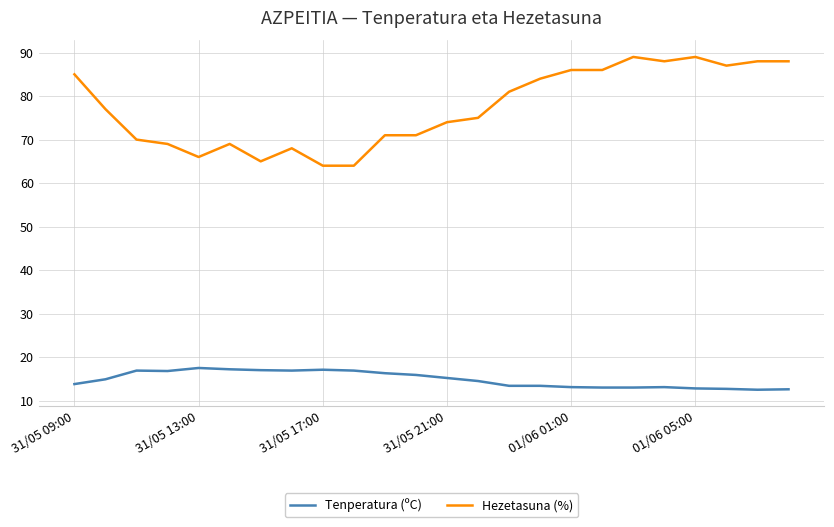

Which series has the largest total across all categories?

Hezetasuna (%)